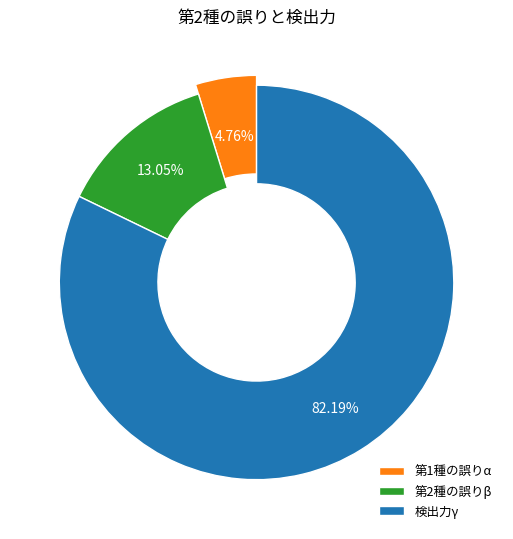

Does 第2種の誤りβ represent more than half of the total?

No